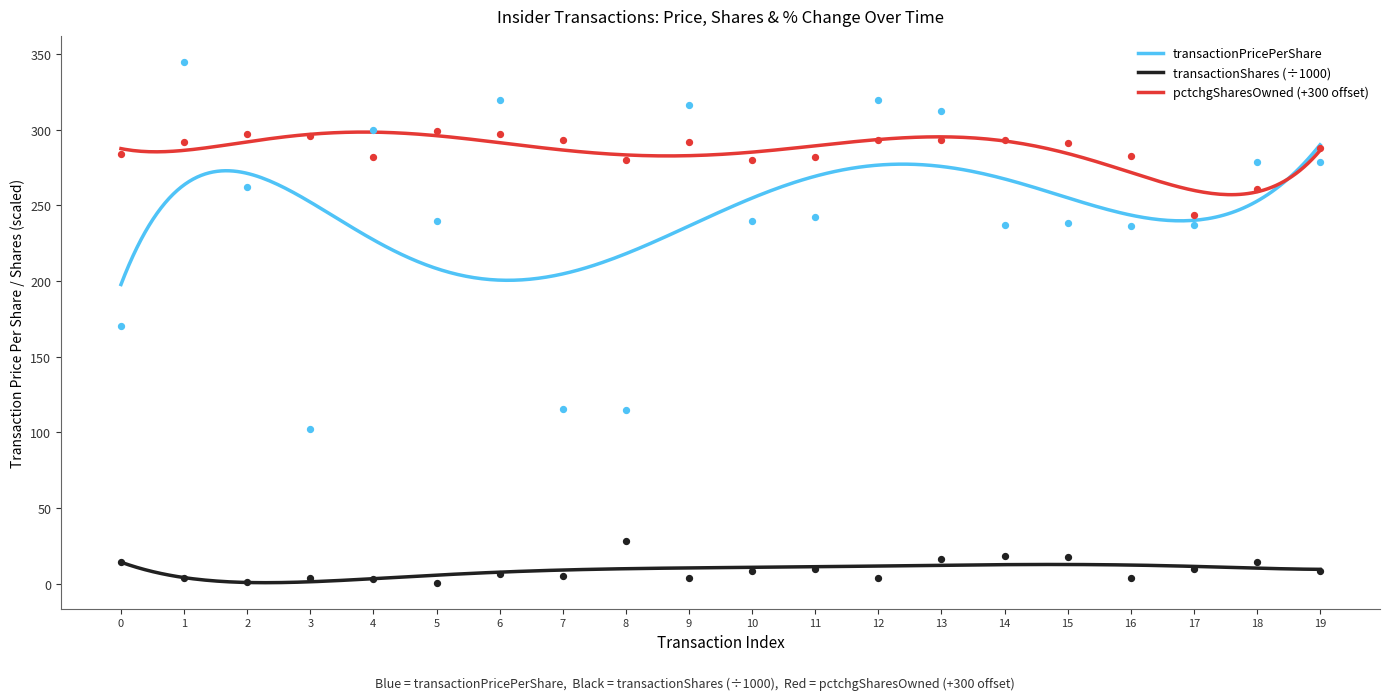

What are all the series names shown in the legend?

transactionPricePerShare, transactionShares, pctchgSharesOwned